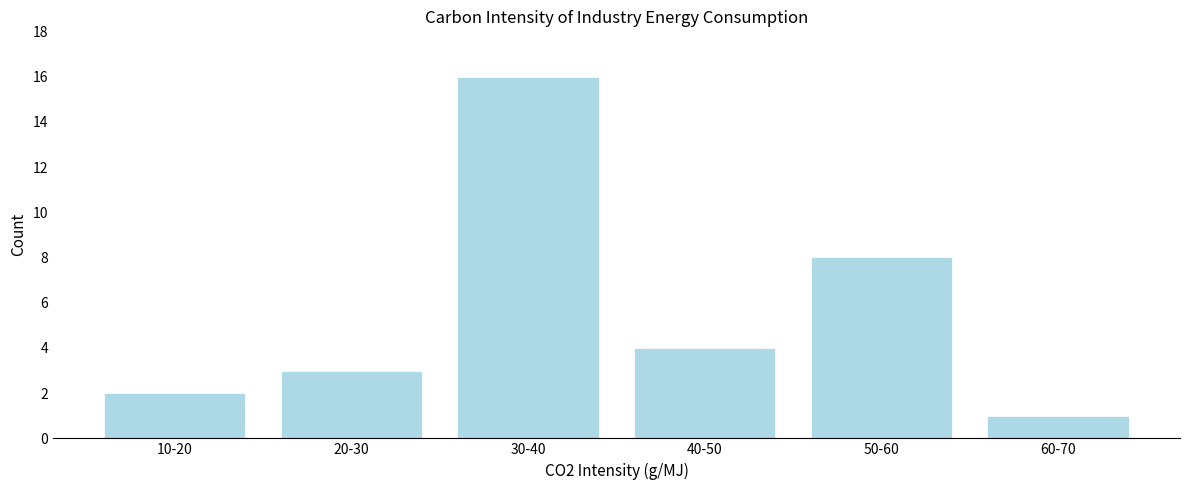

Reading right to left, extract all data points from this chart.

60-70=1	50-60=8	40-50=4	30-40=16	20-30=3	10-20=2